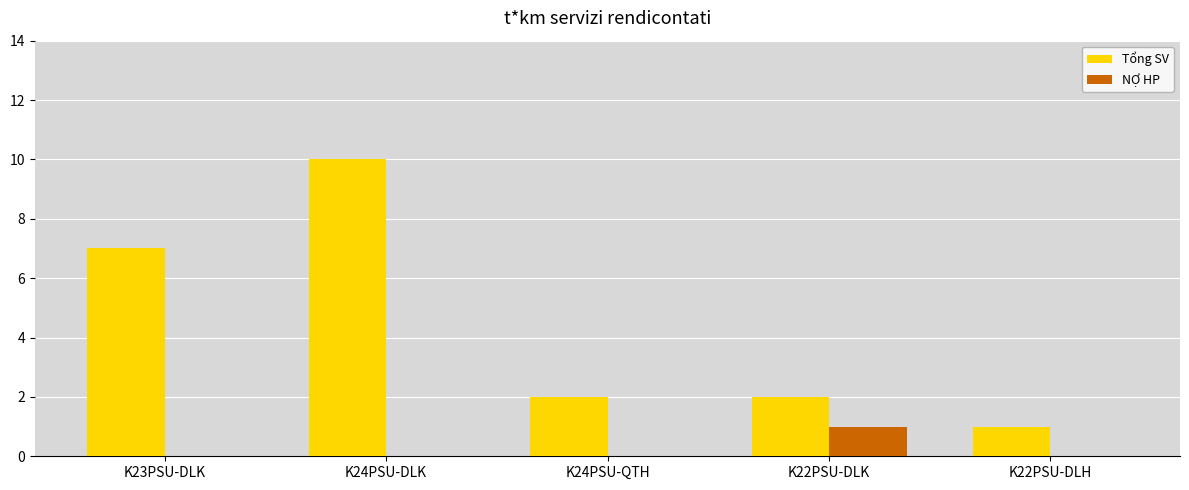

The Tổng SV series shows 7 at K23PSU-DLK. True or false?

True